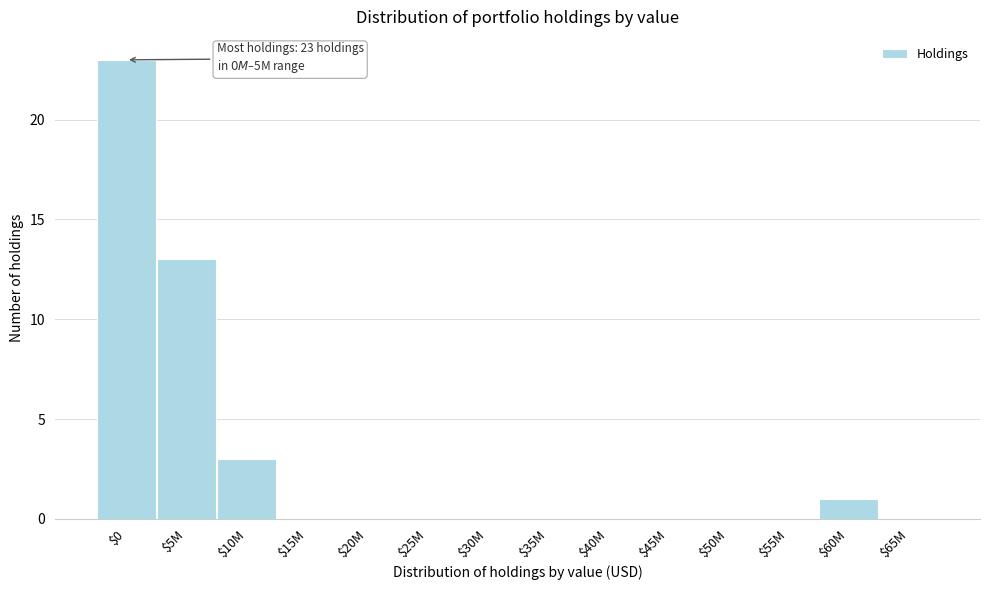

What is the approximate value at $5M?

13